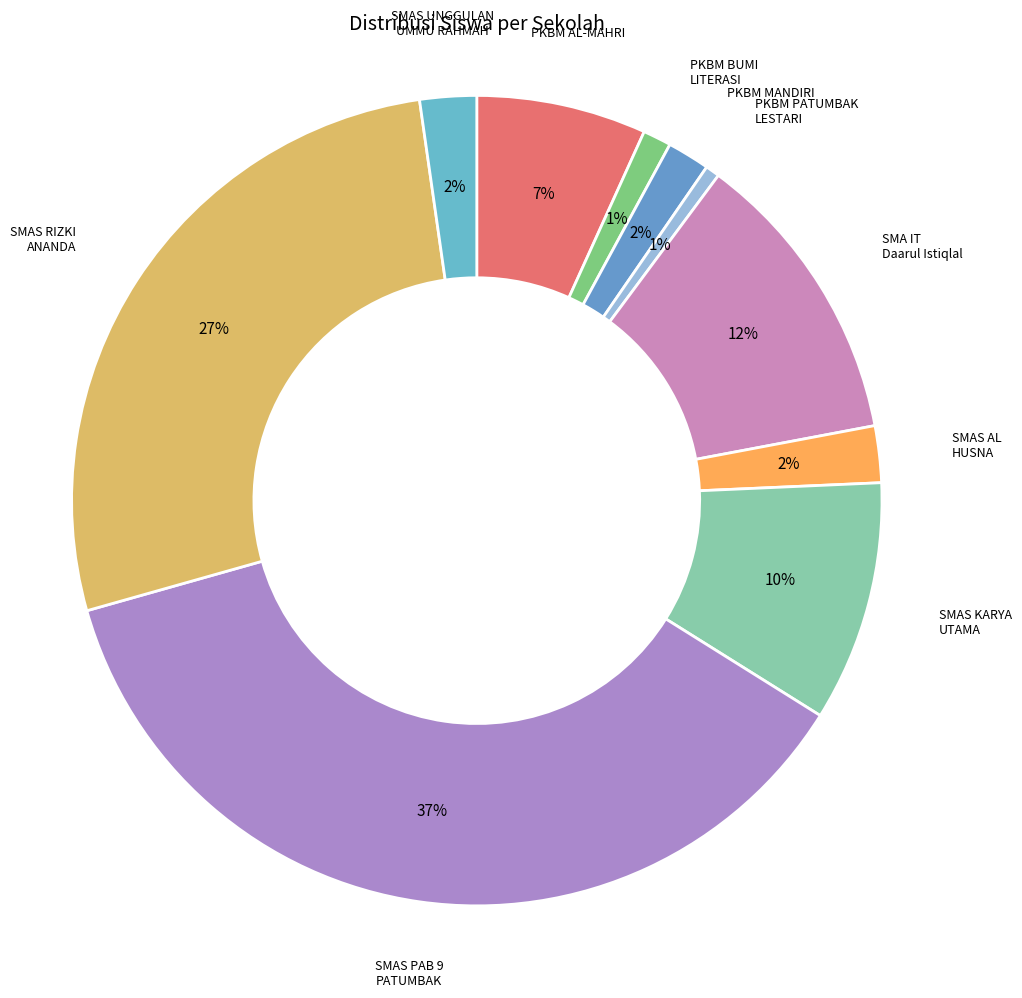

How many segments does this pie chart have?

10